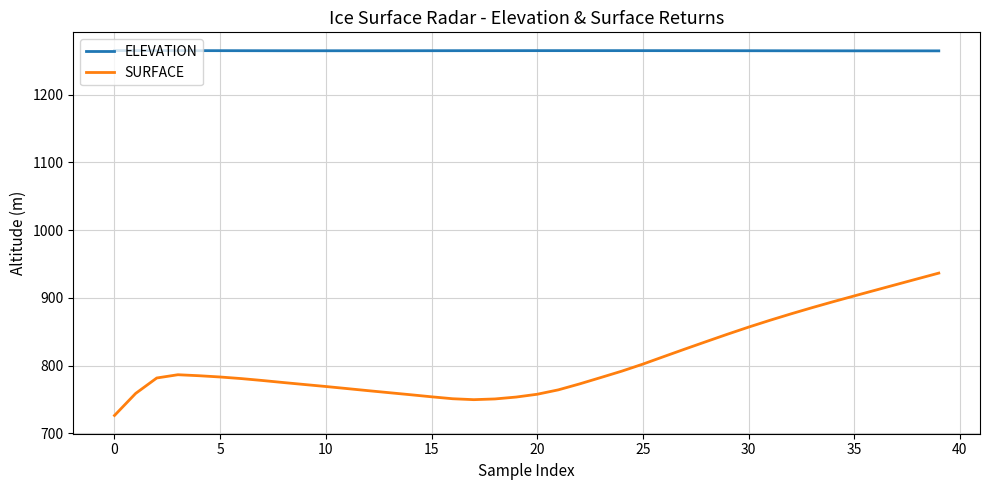

True or false: ELEVATION and SURFACE cross at least once.

False